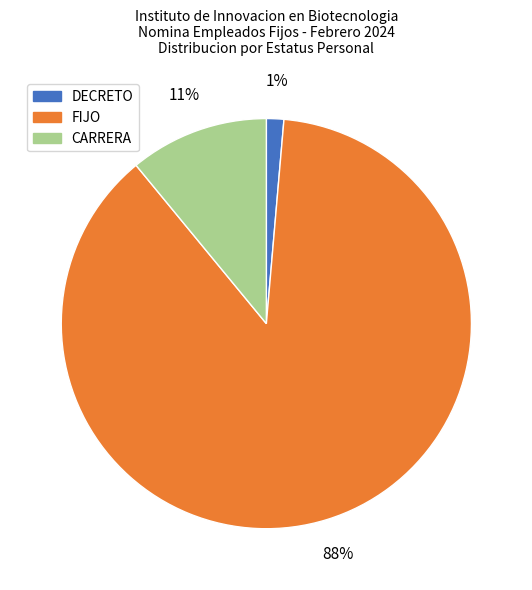

How many slices are in this pie chart?

3